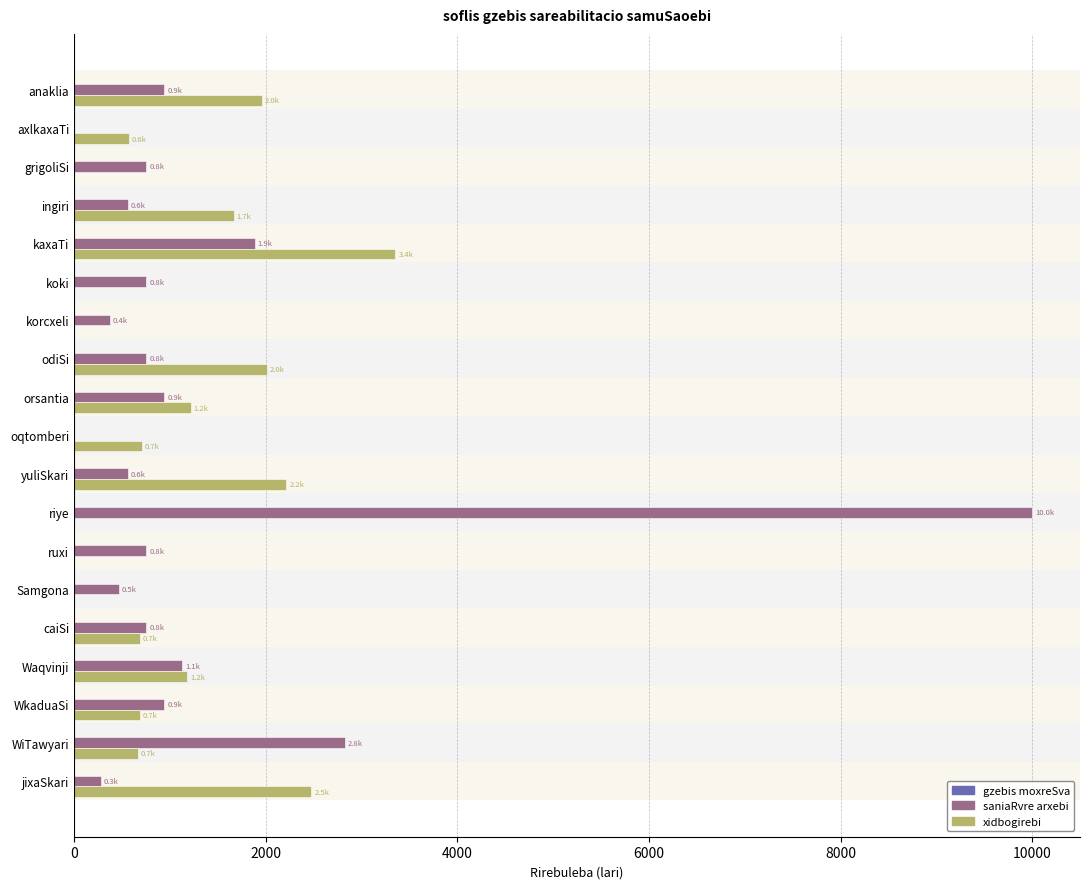

Which label corresponds to the largest value in the chart?

riye